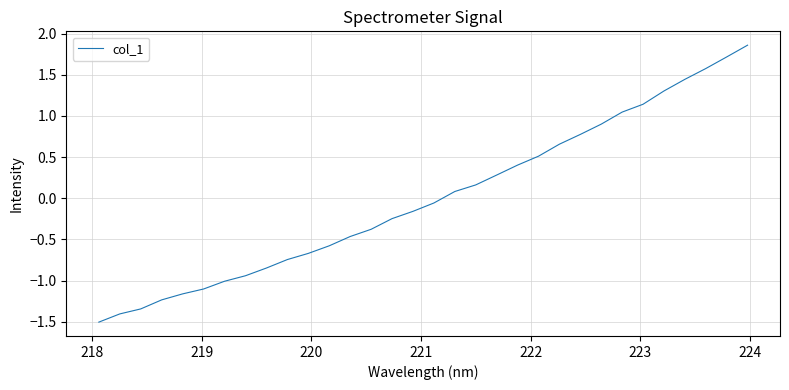

What is the smallest value displayed?

-1.5